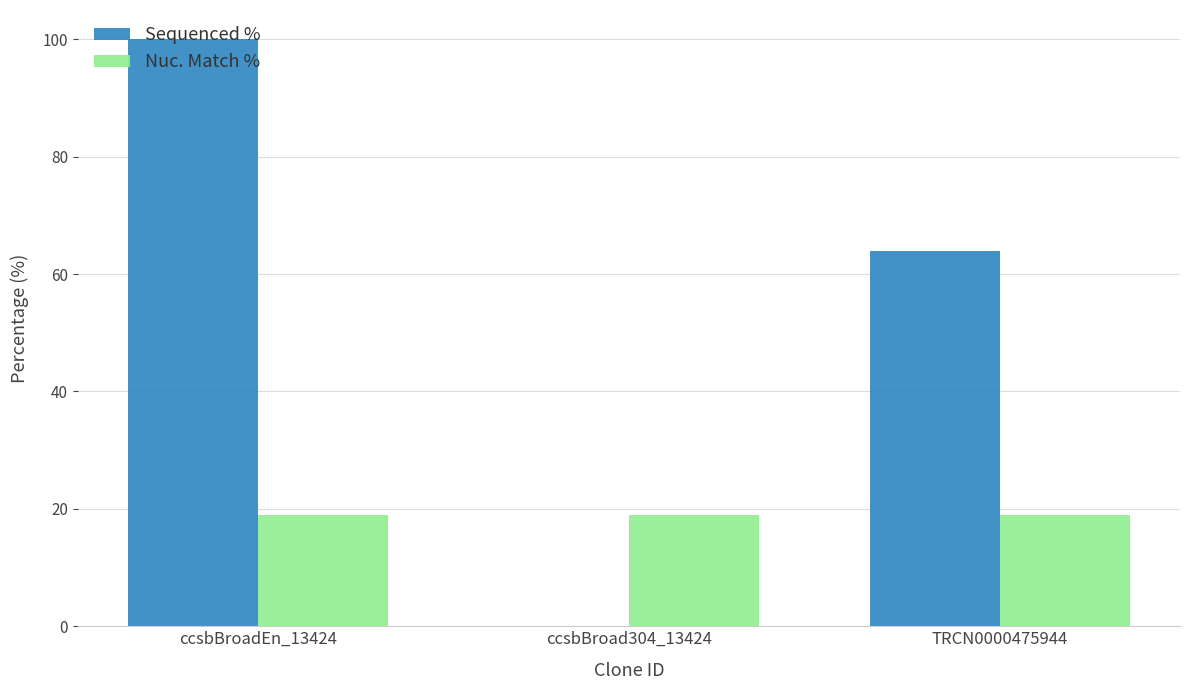

The Nuc. Match % series shows 9.0 at ccsbBroad304_13424. True or false?

False